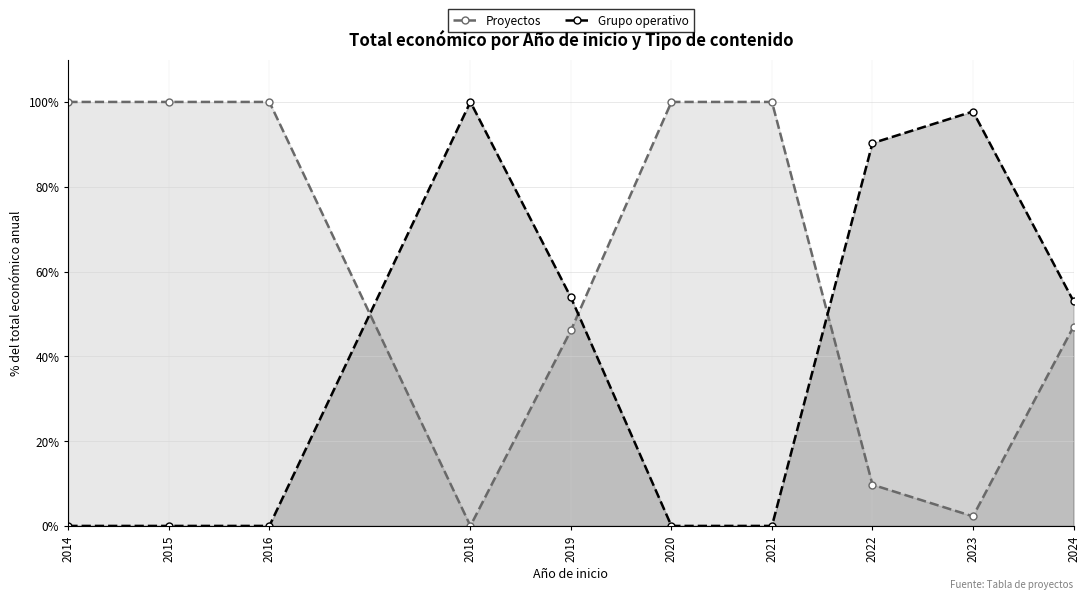

Is the value of Proyectos at 2020 greater than the value of Grupo operativo at 2018?

No